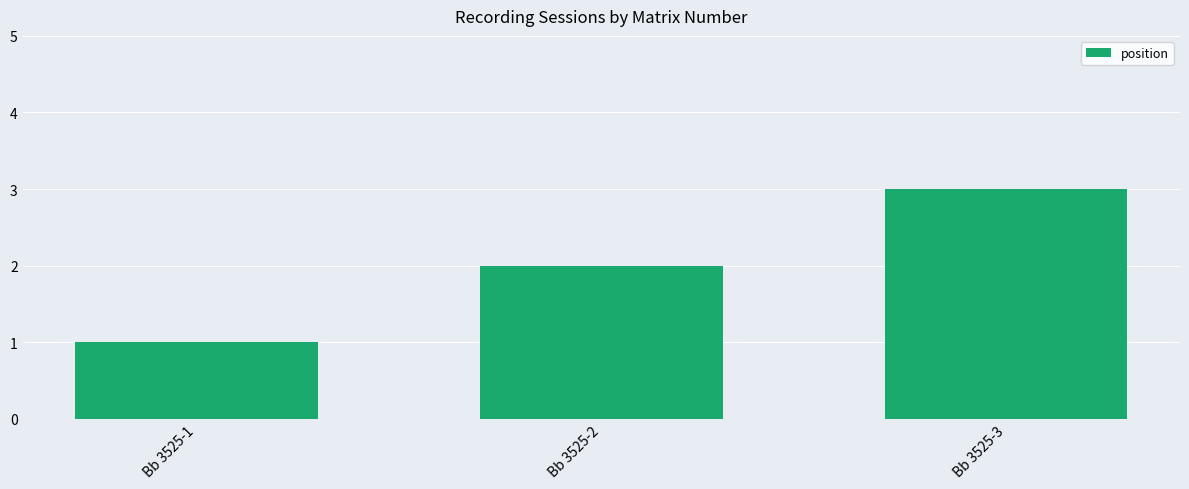

Which category has the highest value across all series?

Bb 3525-3